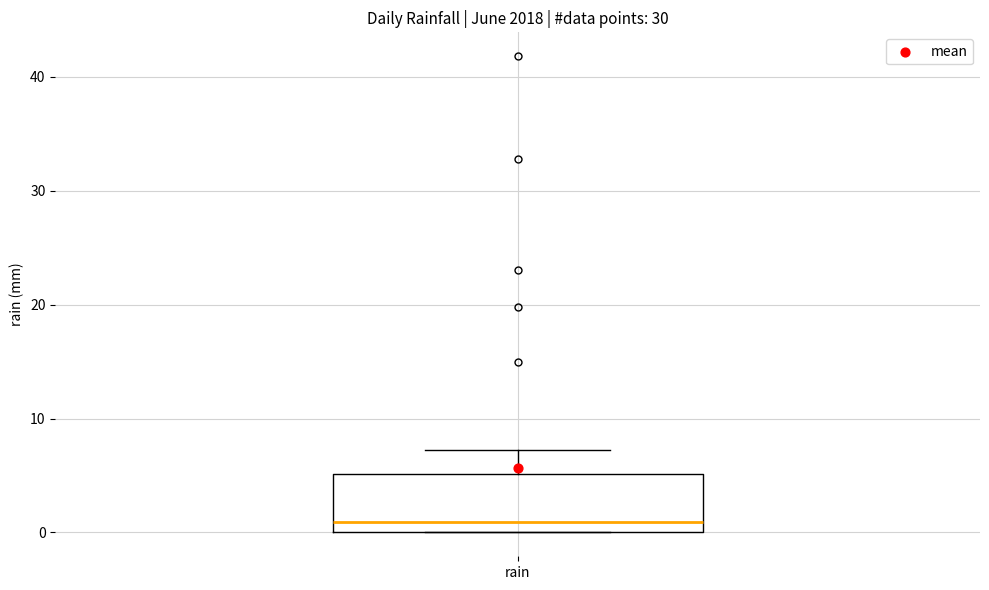

Read this box plot against the y-axis: the position of the median line, the range covered by the box, and the ends of both whiskers. The values are not printed on the chart, so give them approximately, as read against the axis.

median 1, box 0 to 5, whiskers 0 to 7